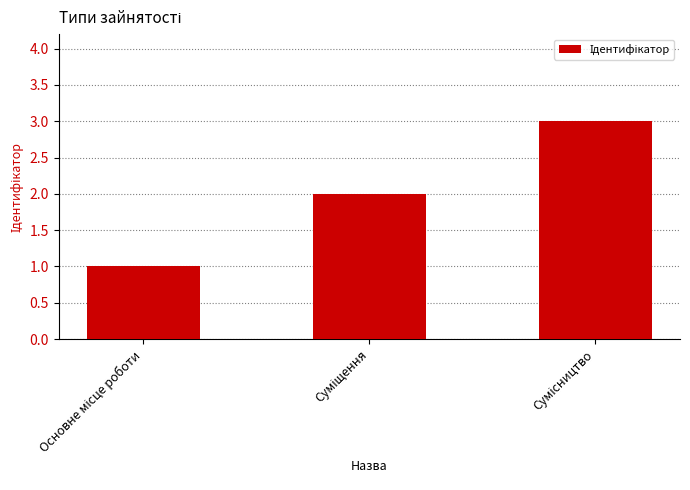

What is the sum of all values?

6